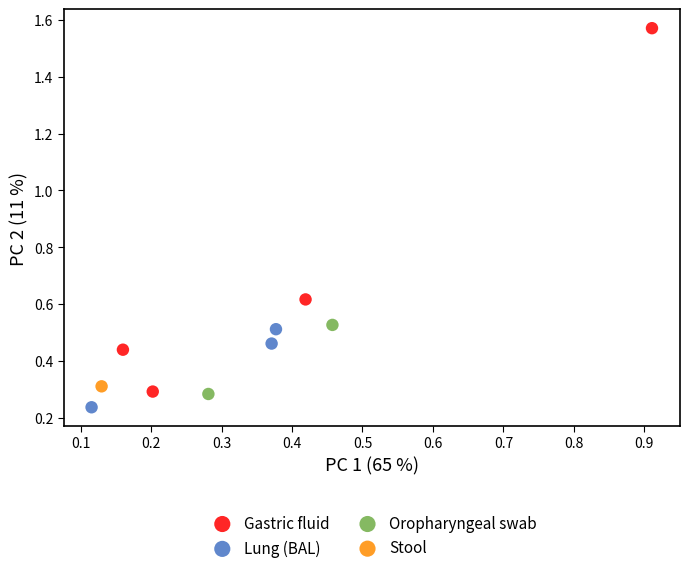

Which series reaches the minimum Y coordinate?

Lung (BAL)